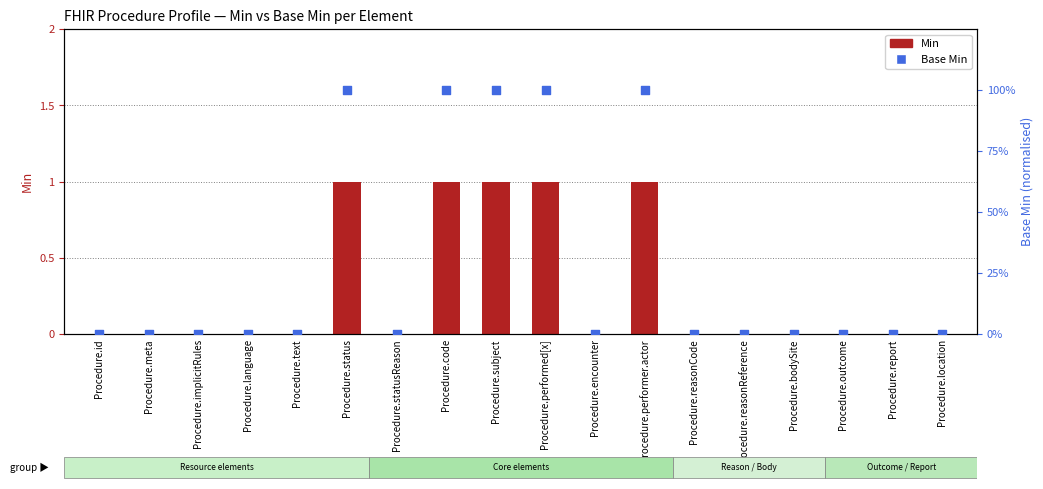

What are all the series names shown in the legend?

Min, Base Min